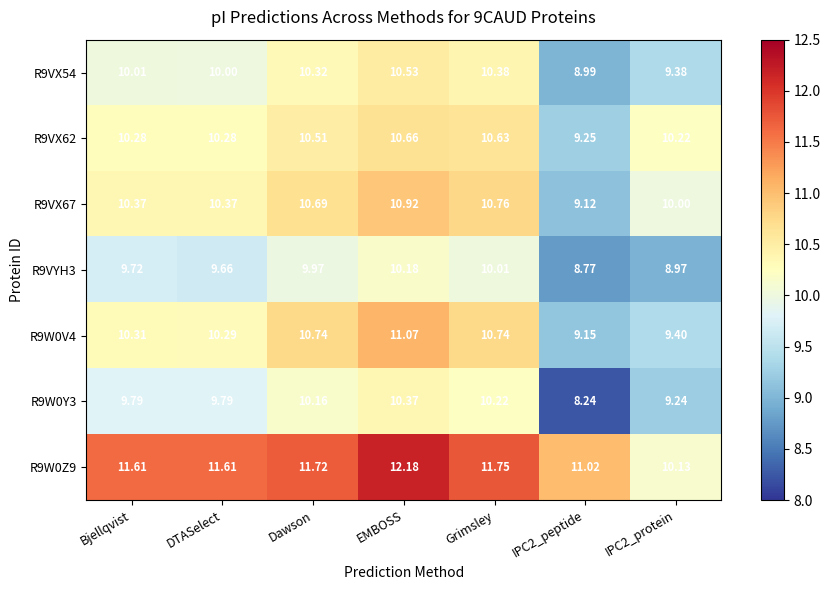

Which category has the highest value in the R9W0V4 series?

EMBOSS